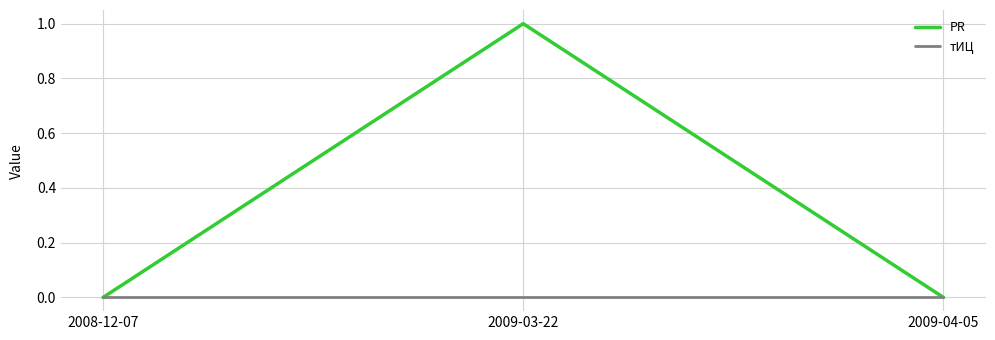

What position from the right is 2009-03-22?

2